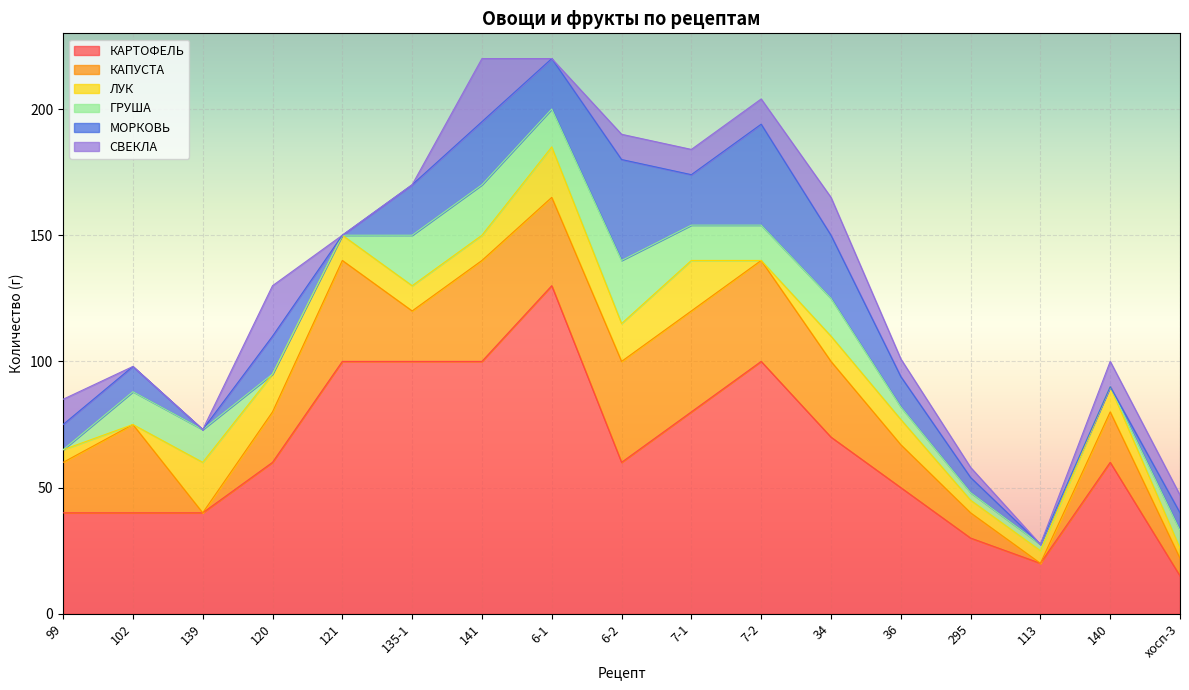

Is the value of МОРКОВЬ at 6-1 greater than the value of ЛУК at хосп-3?

Yes